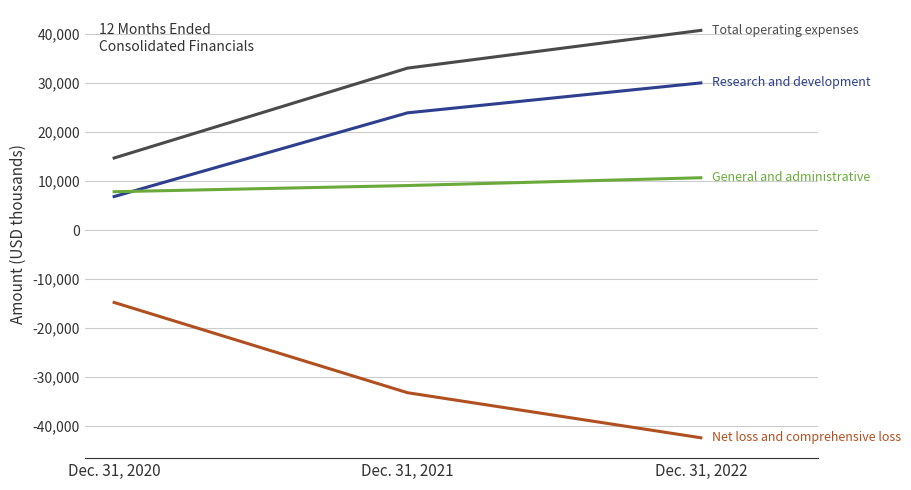

Which label corresponds to the largest value in the chart?

Dec. 31, 2022